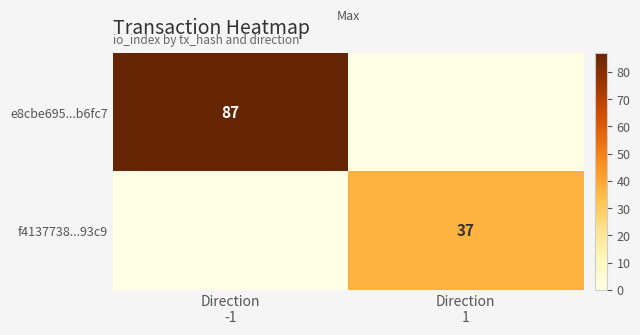

How many data points does each series have?

2